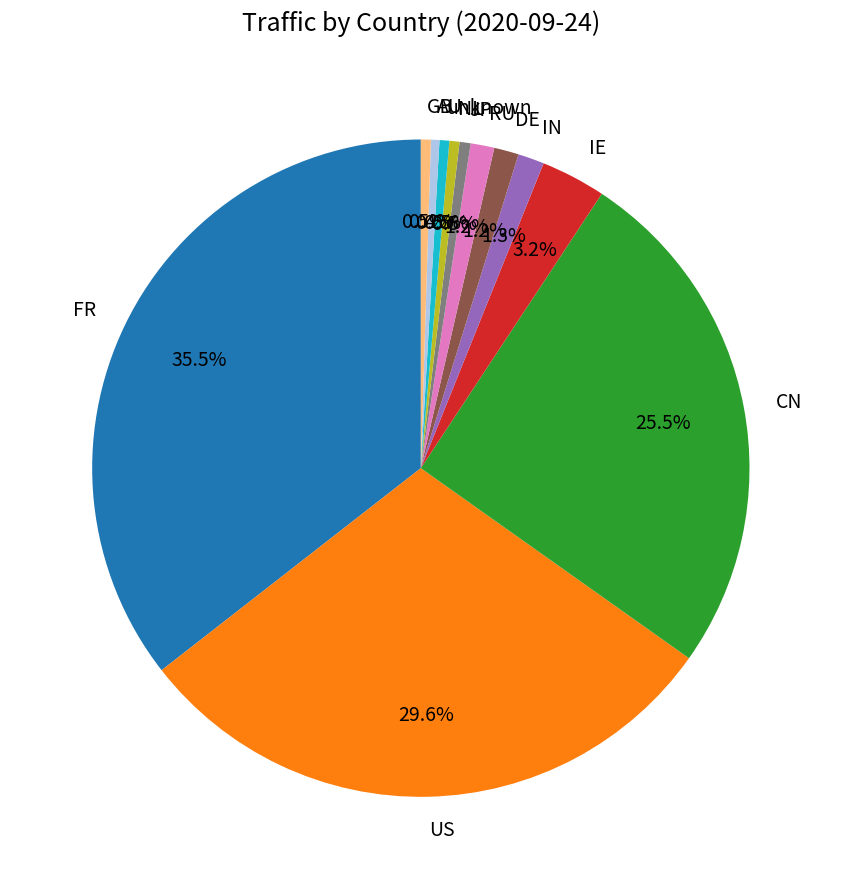

What is the ratio of the value at DE to the value at NL?

2.5